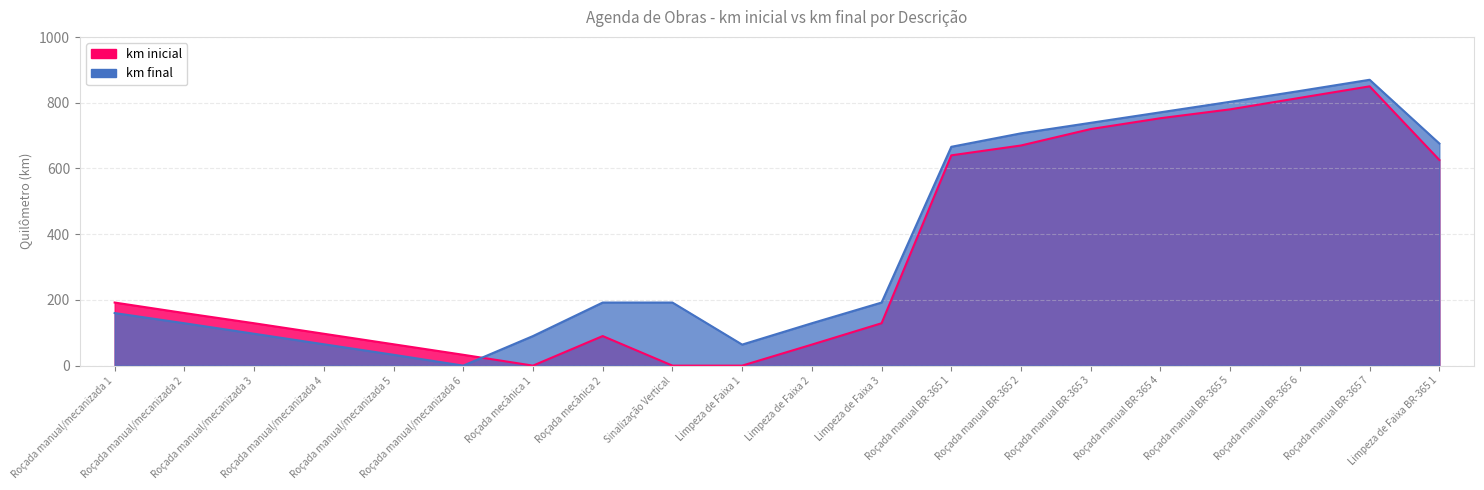

What is the average value of the km final series?

371